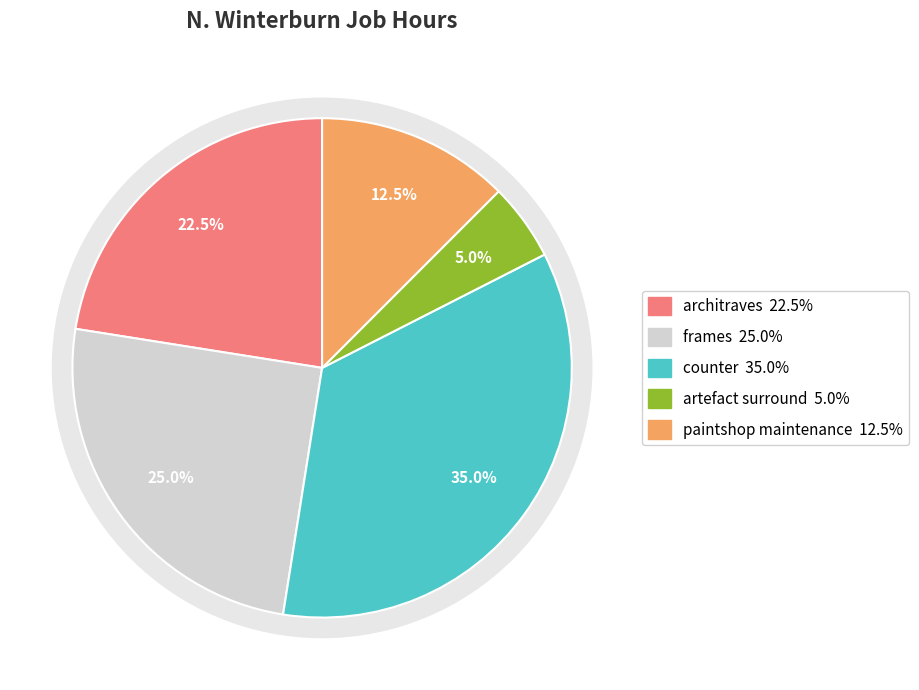

Rank the categories by value from lowest to highest.

artefact surround, paintshop maintenance, architraves, frames, counter